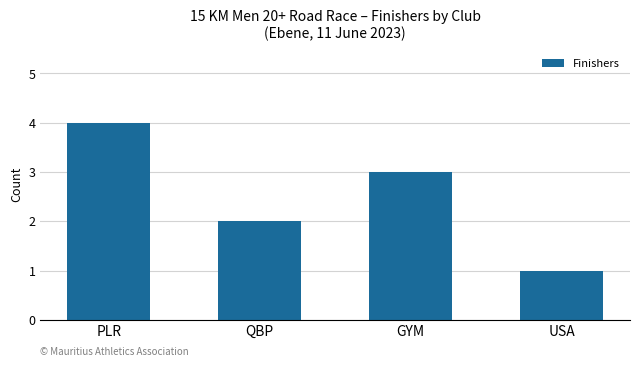

How many categories are shown in the chart?

4